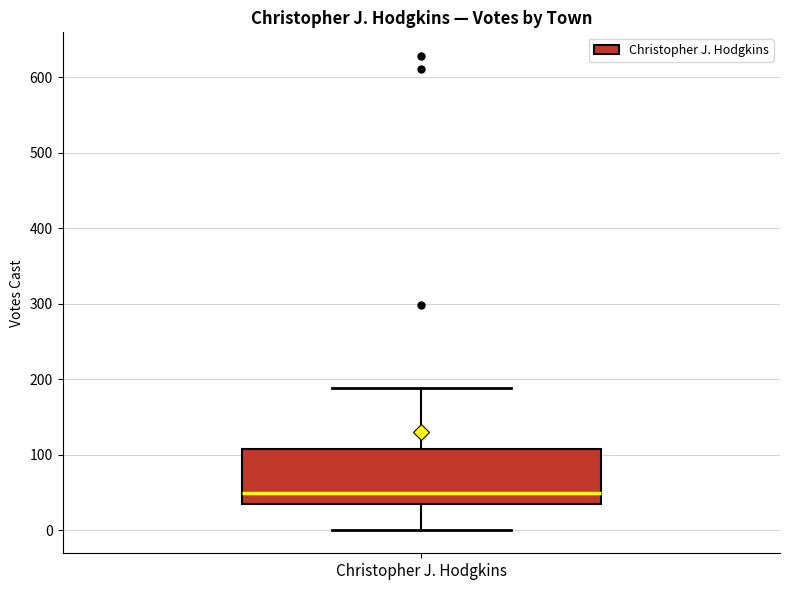

Where does the median line of the box for Christopher J. Hodgkins sit on the y-axis? The values are not printed on the chart, so give them approximately, as read against the axis.

50